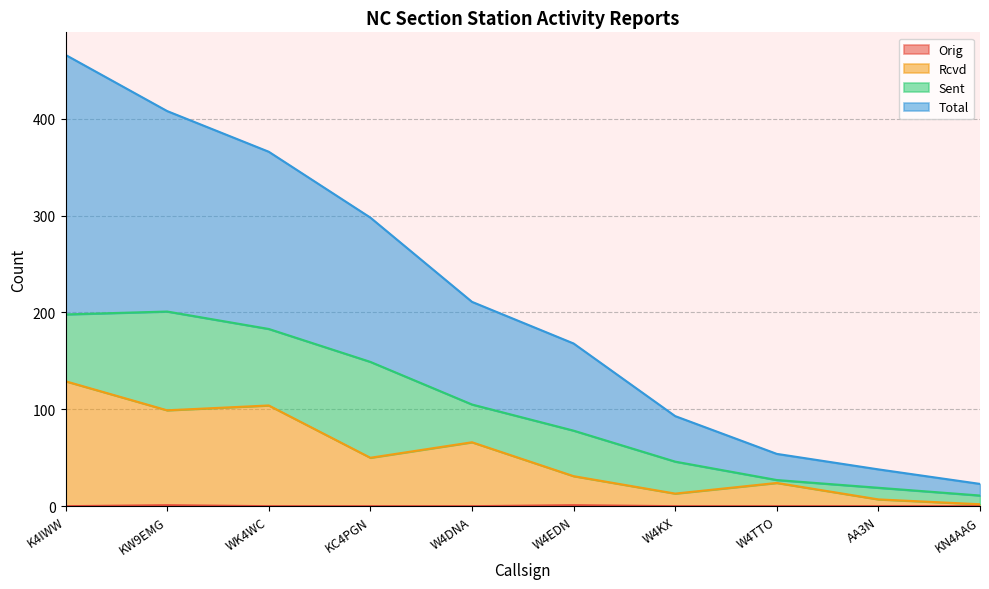

At which label is Orig closest to 0?

K4IWW